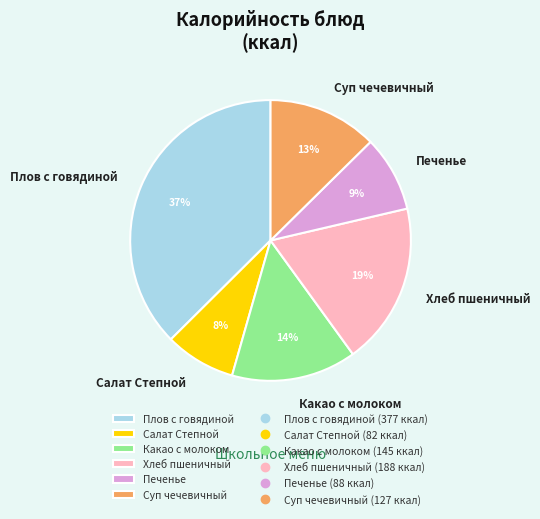

Which slice is the largest?

Плов с говядиной